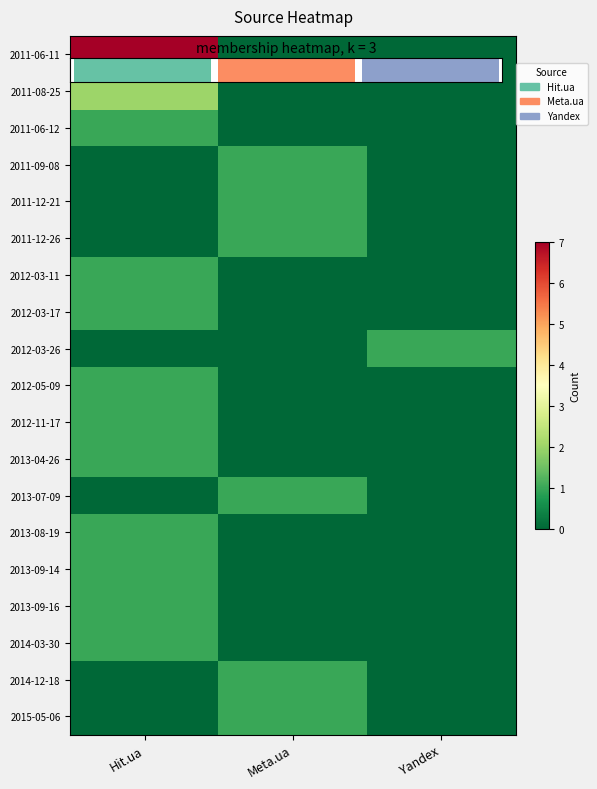

How many data points in 2013-07-09 are above 0?

1